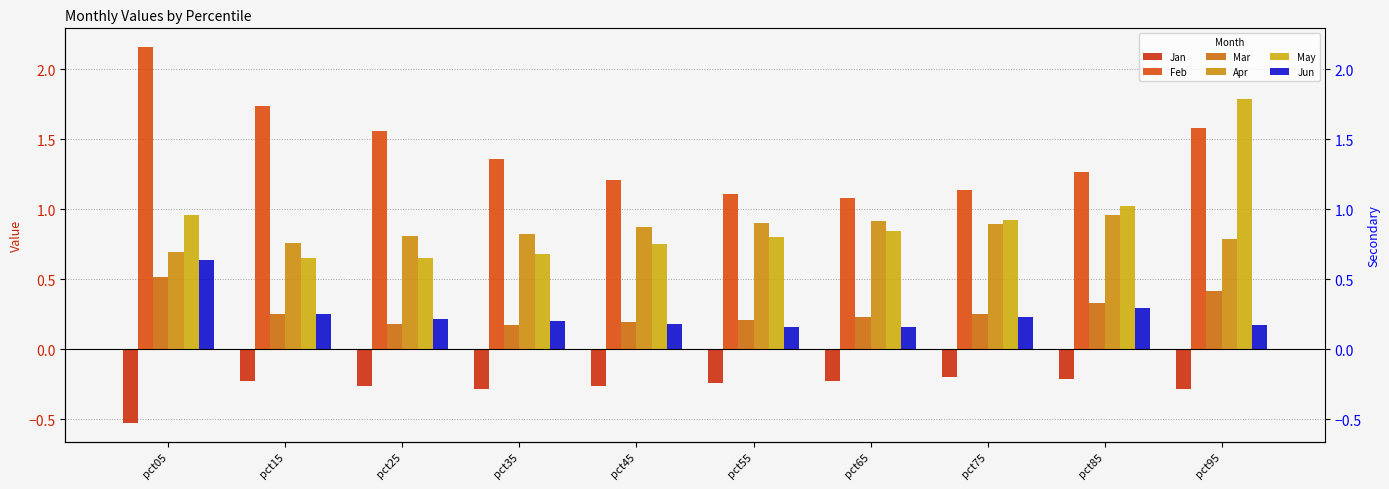

What is the difference between the highest and lowest values at pct75?

1.3